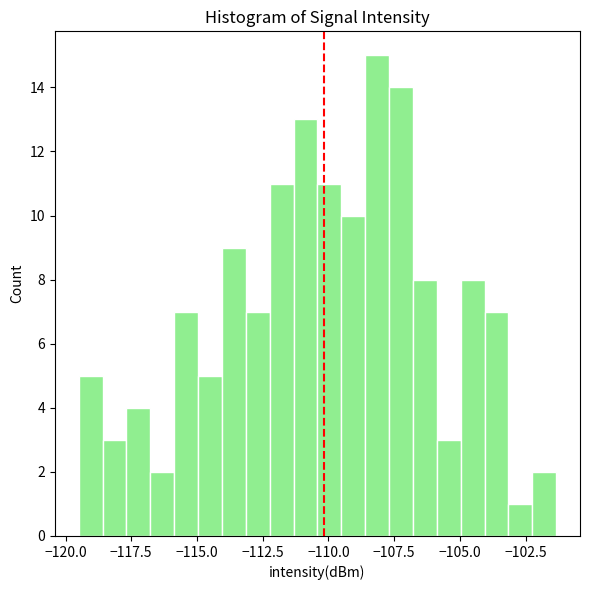

Around what value on the x-axis is the tallest bar? Give the approximate position of its centre, as read against the axis.

-108.0